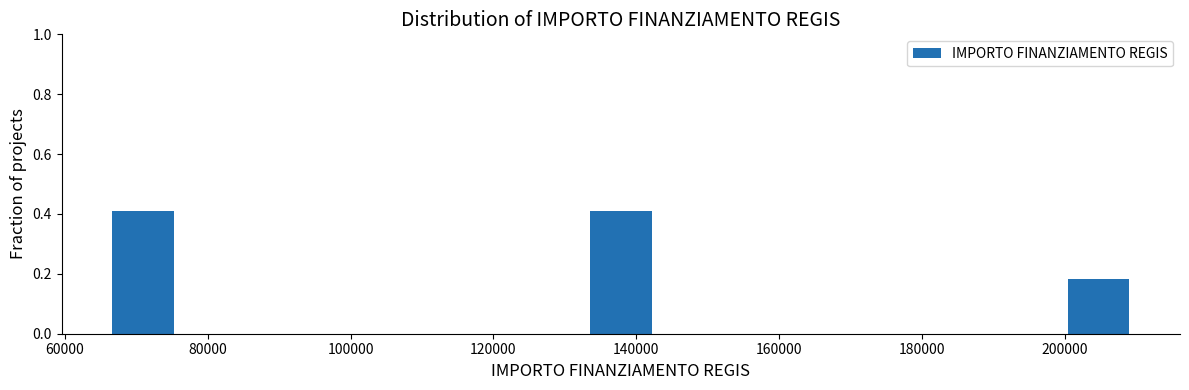

How tall is the bar that spans 66000 to 76000 on the x-axis? Neither the bar edges nor the heights are printed on the chart, so give them approximately, as read against the axes.

0.40